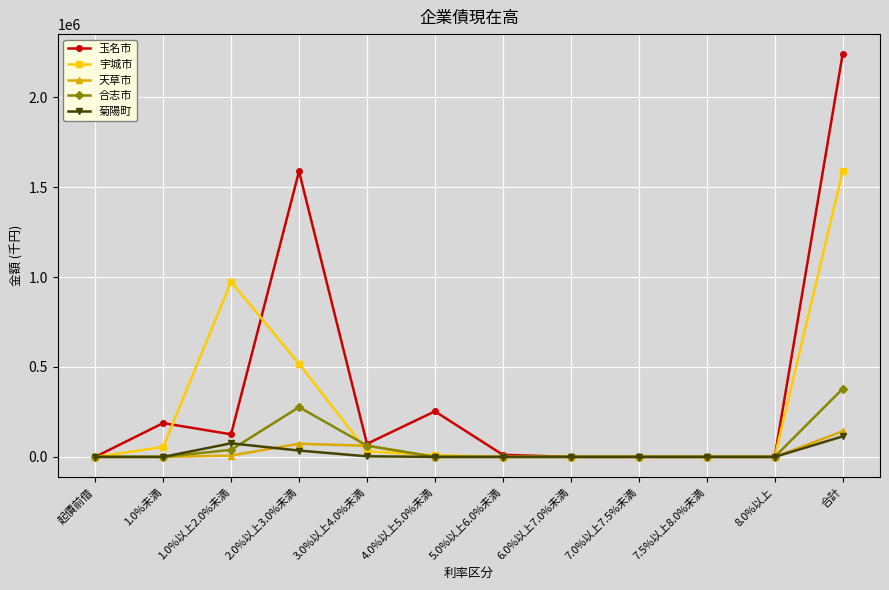

At which category is the sum across all series the highest?

合計